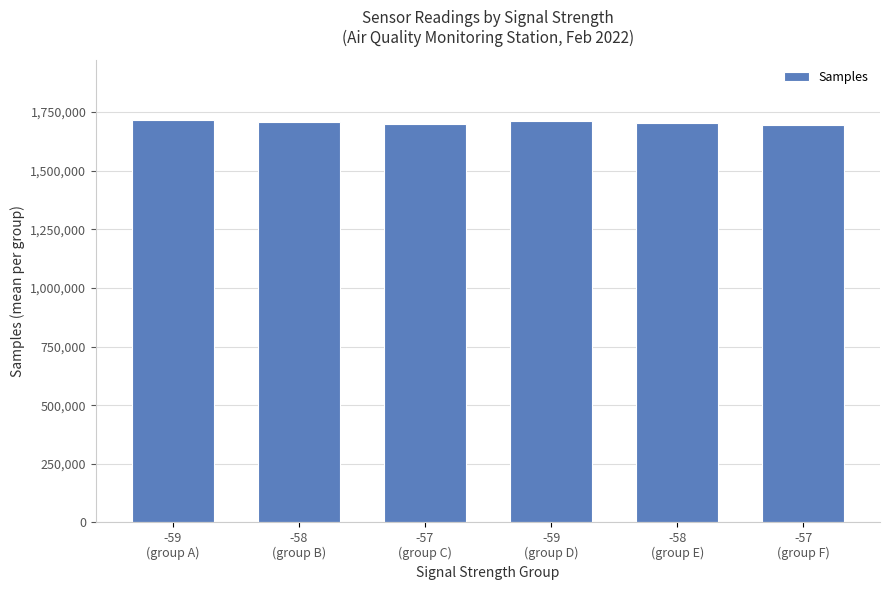

What is the sum of all values?

10224672